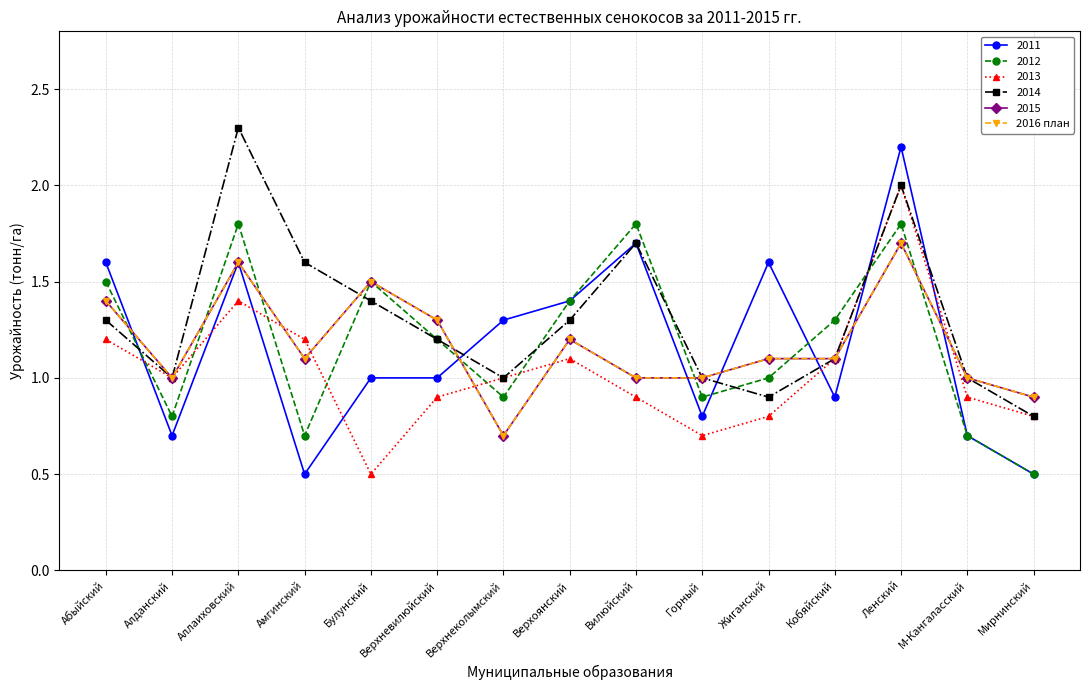

Does the chart have visible grid lines?

Yes